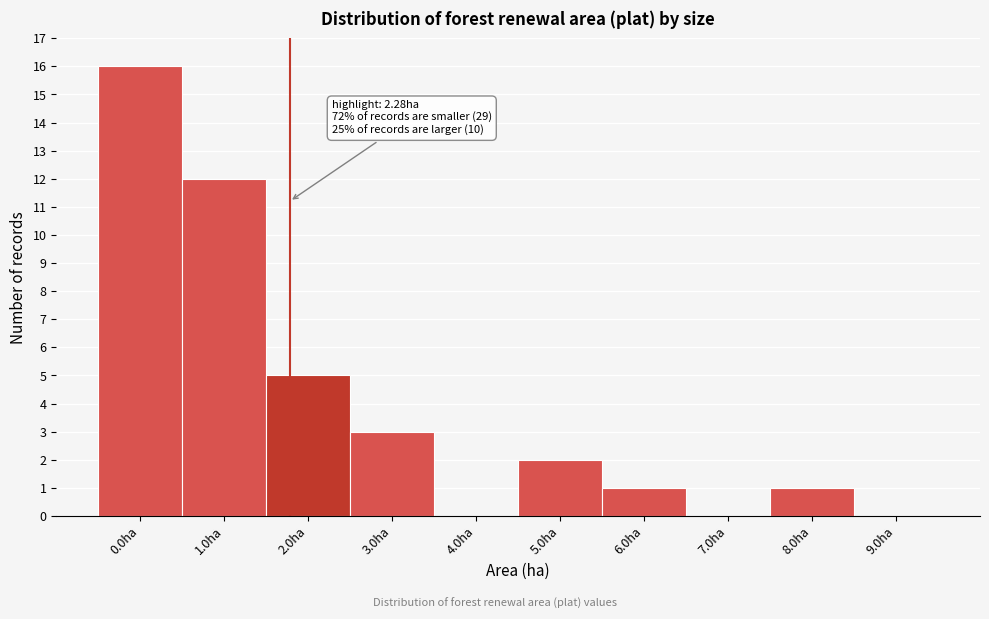

Reading left to right, transcribe all the data shown in this chart.

0.0ha=16	1.0ha=12	2.0ha=5	3.0ha=3	4.0ha=0	5.0ha=2	6.0ha=1	7.0ha=0	8.0ha=1	9.0ha=0